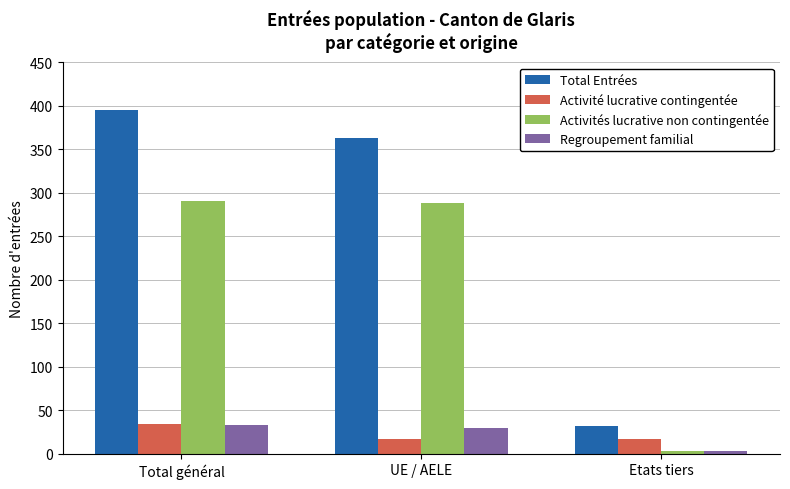

What is the difference between the maximum and second lowest values in the Activité lucrative contingentée series?

17